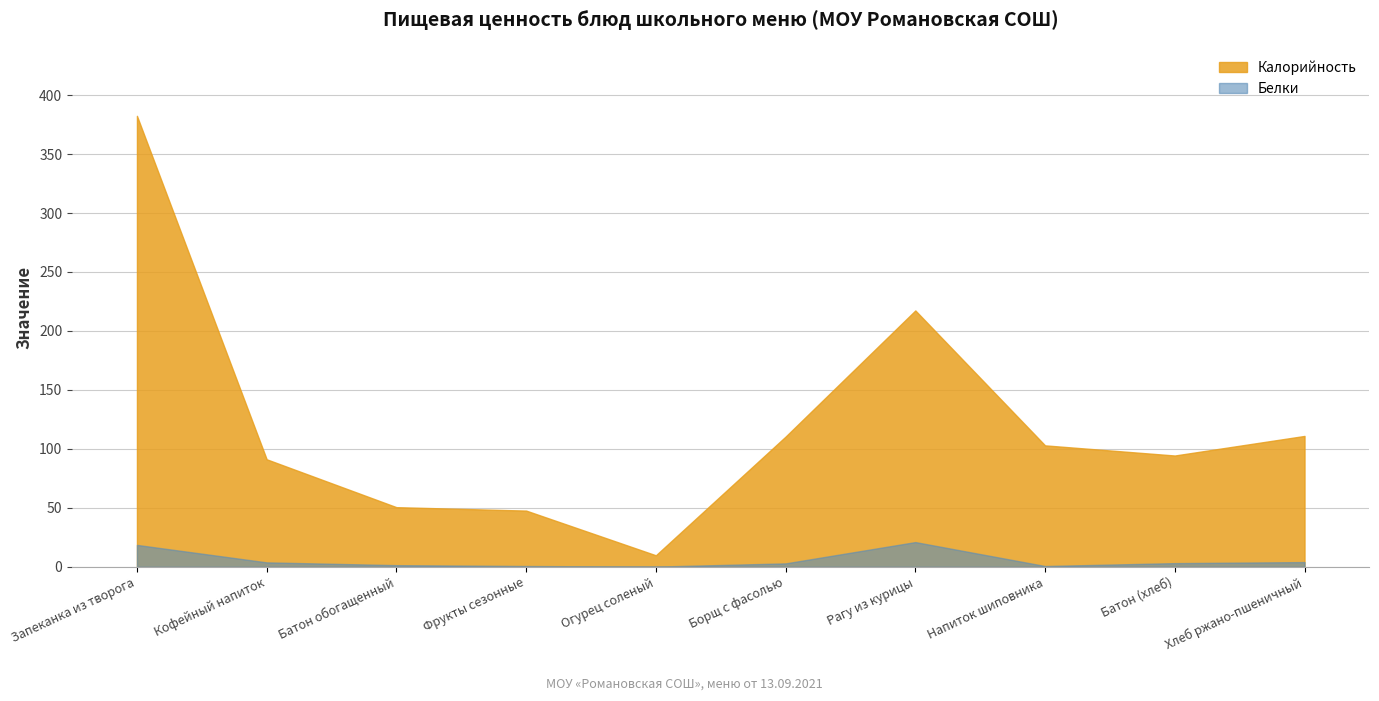

True or false: Белки has a value of 21.0 at Рагу из курицы.

True